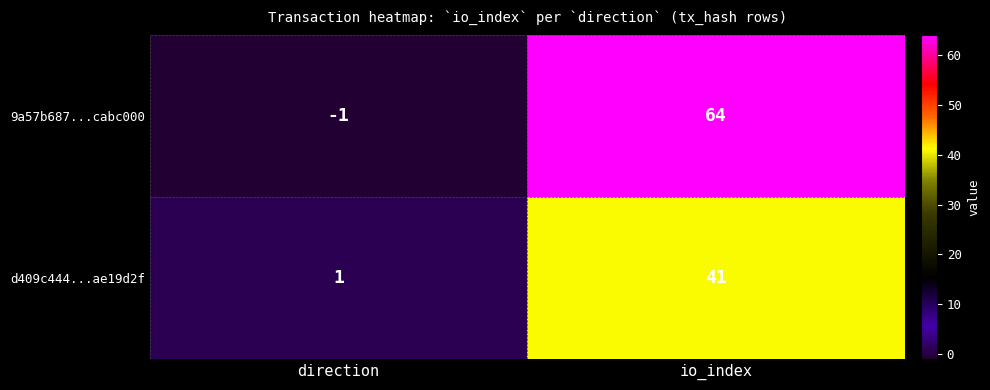

What is the difference between the highest and lowest values at direction?

2